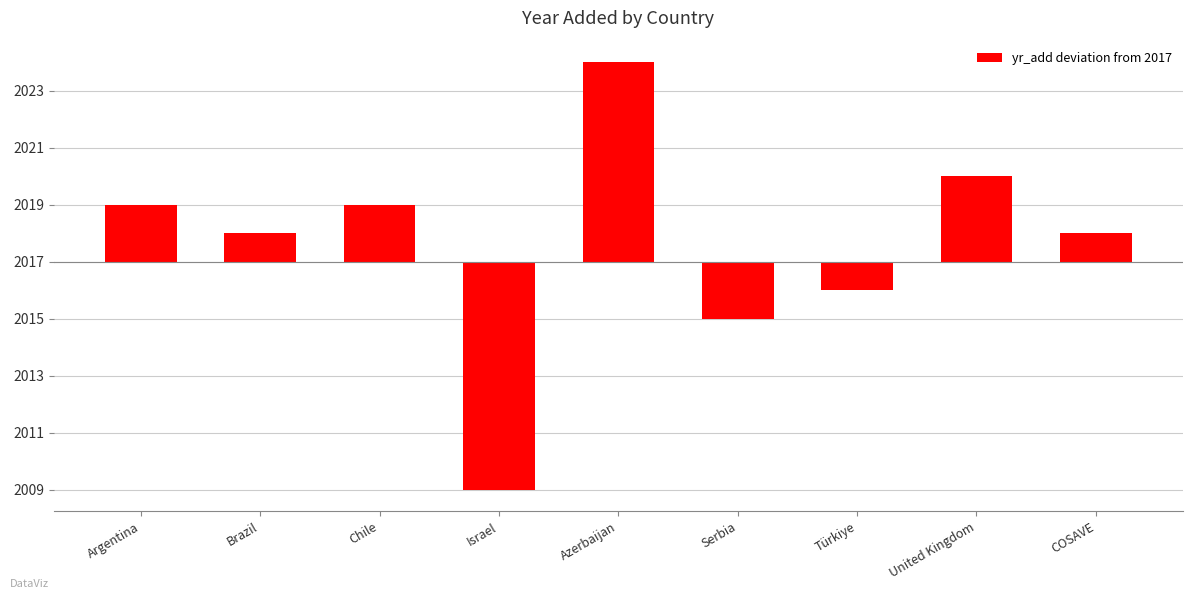

Are the bars horizontal?

No